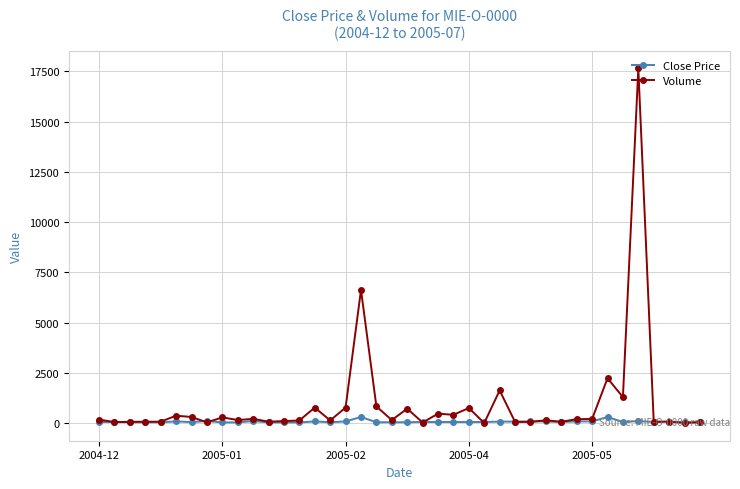

What is the highest value of the Volume series?

17643